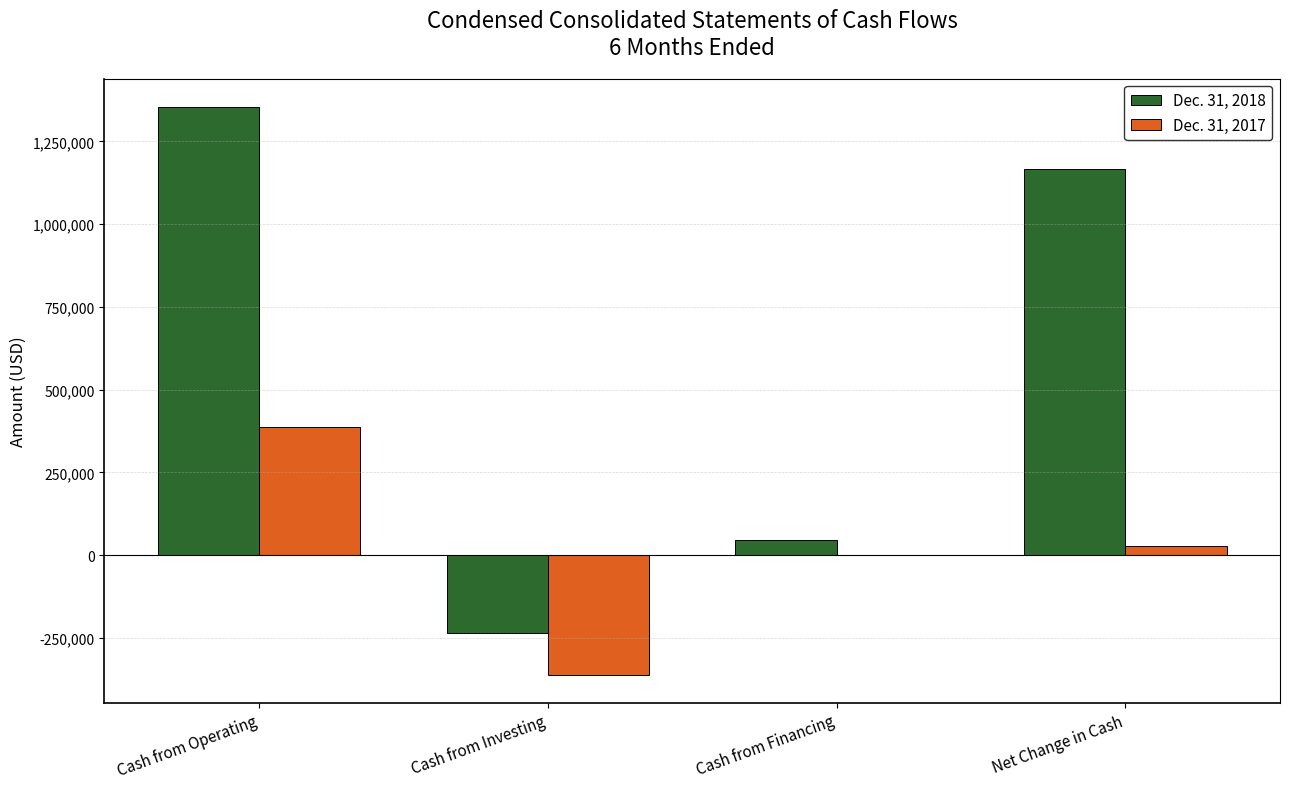

What are all the series names shown in the legend?

Dec. 31, 2018, Dec. 31, 2017